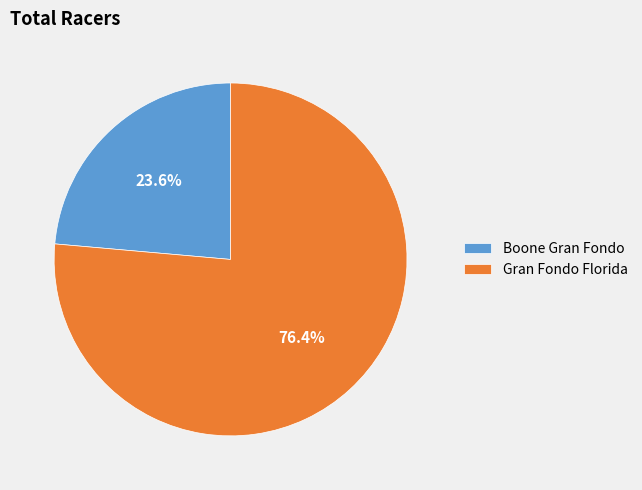

What percentage is the Gran Fondo Florida slice, to the nearest percent?

76%